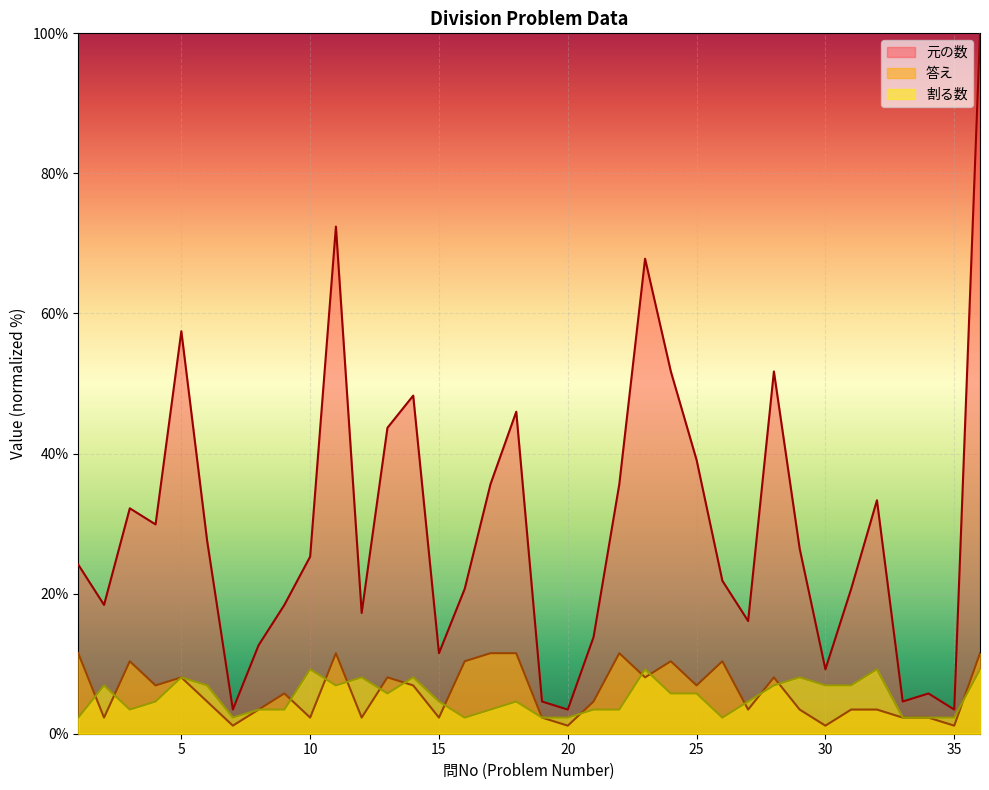

Which series changed the most between 7 and 24?

元の数